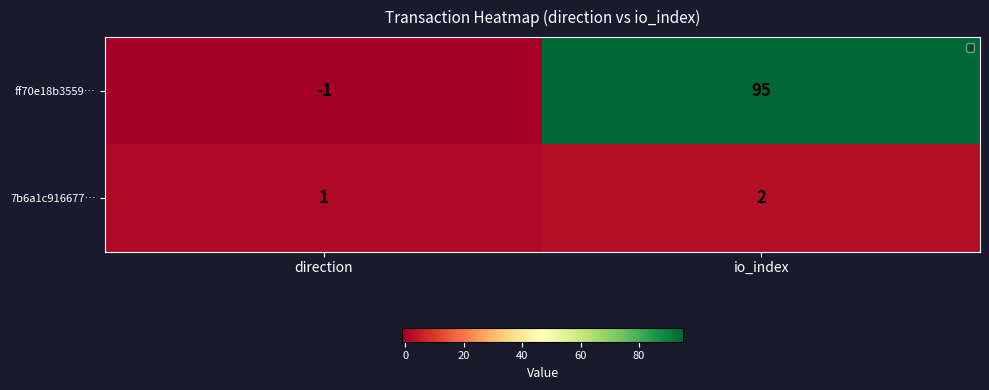

Reading left to right, what are all the values shown in this chart?

ff70e18b3559…: direction=-1	io_index=95
7b6a1c916677…: direction=1	io_index=2